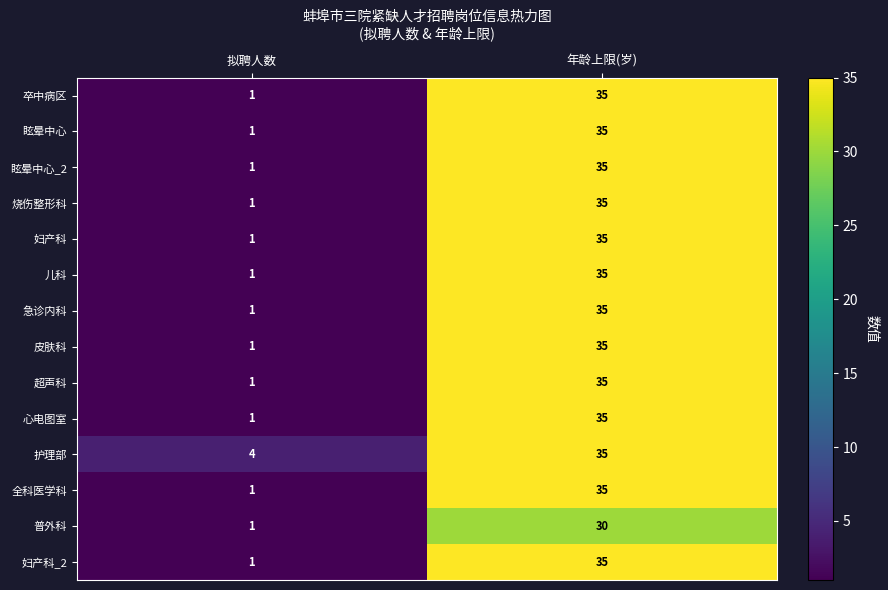

The 全科医学科 series shows 1 at 拟聘人数. True or false?

True